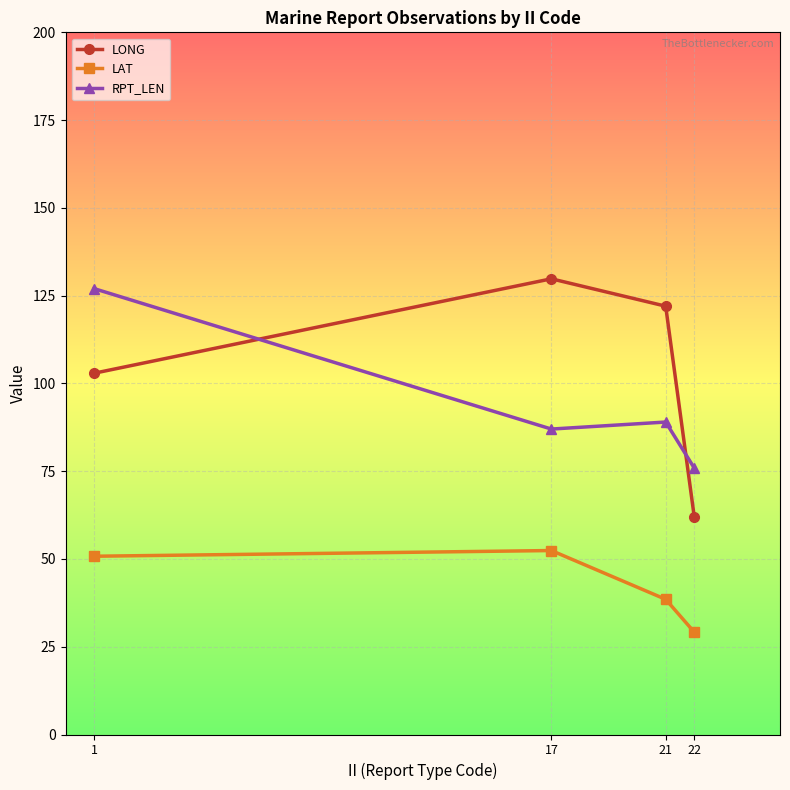

What is the minimum value for LONG?

62.0